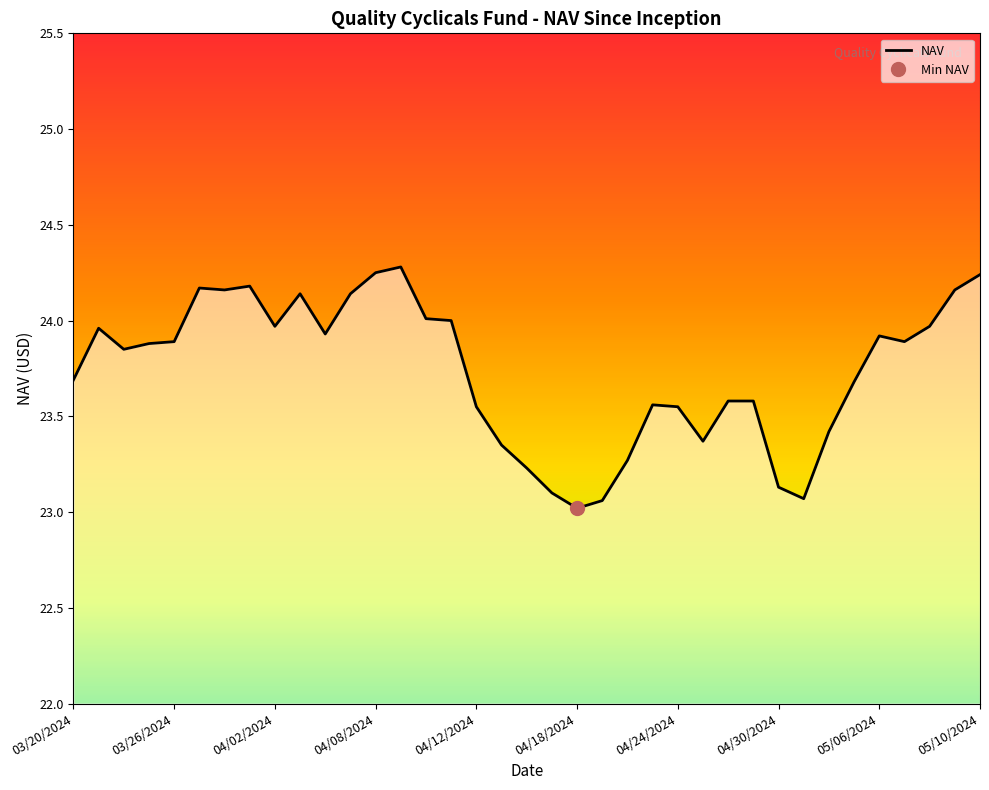

True or false: NAV has a value of 5.8 at 04/18/2024.

False